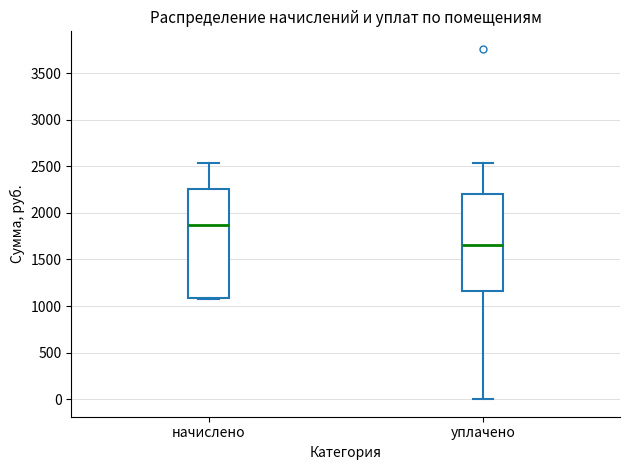

Comparing the boxes themselves (not the whiskers), which one is the tallest?

начислено